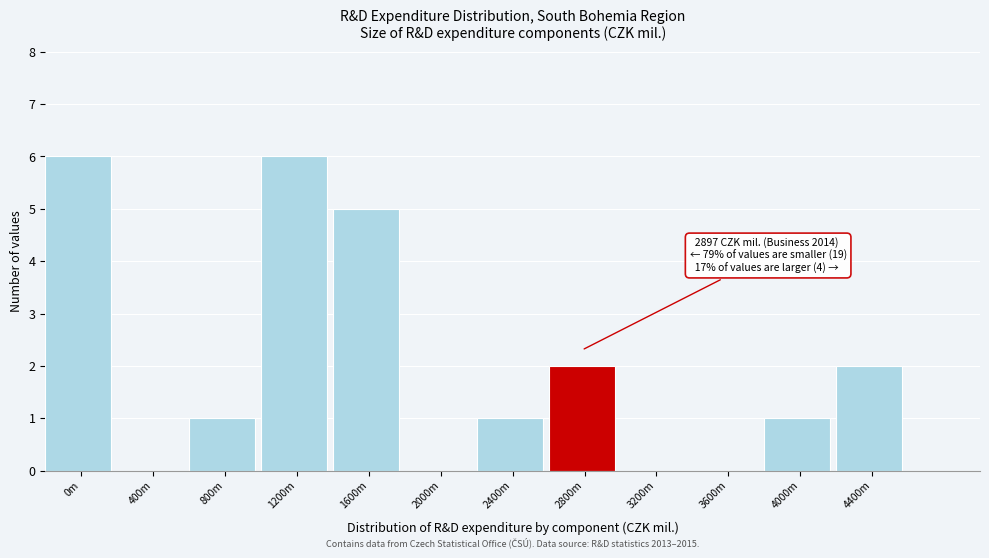

Reading right to left, list all the values displayed in this chart.

4400m=2	4000m=1	3600m=0	3200m=0	2800m=2	2400m=1	2000m=0	1600m=5	1200m=6	800m=1	400m=0	0m=6